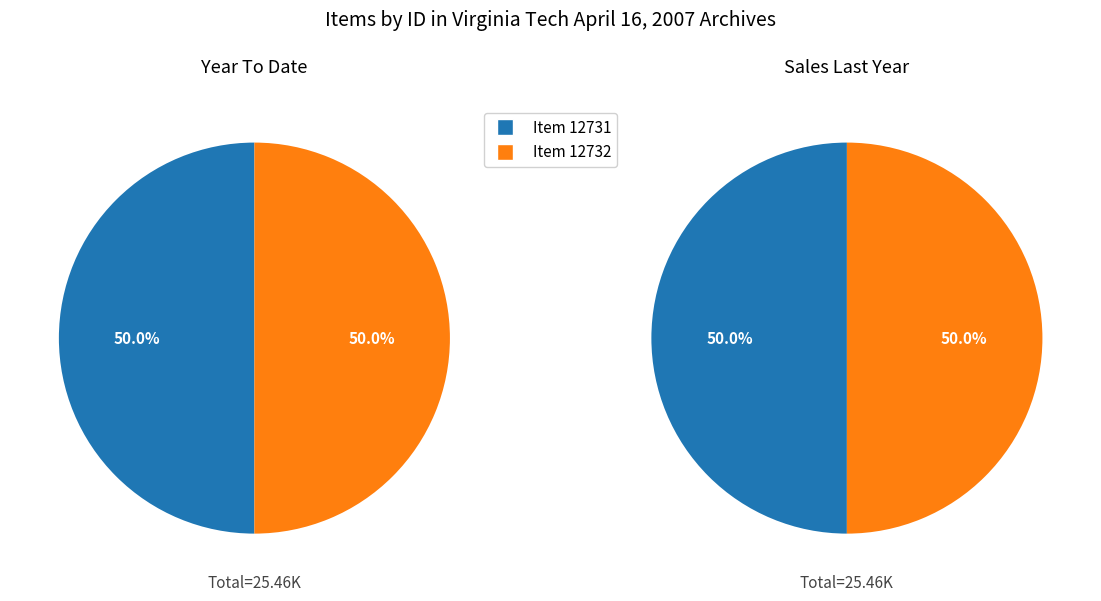

What percentage is the Item 12732 slice, to the nearest percent?

50%